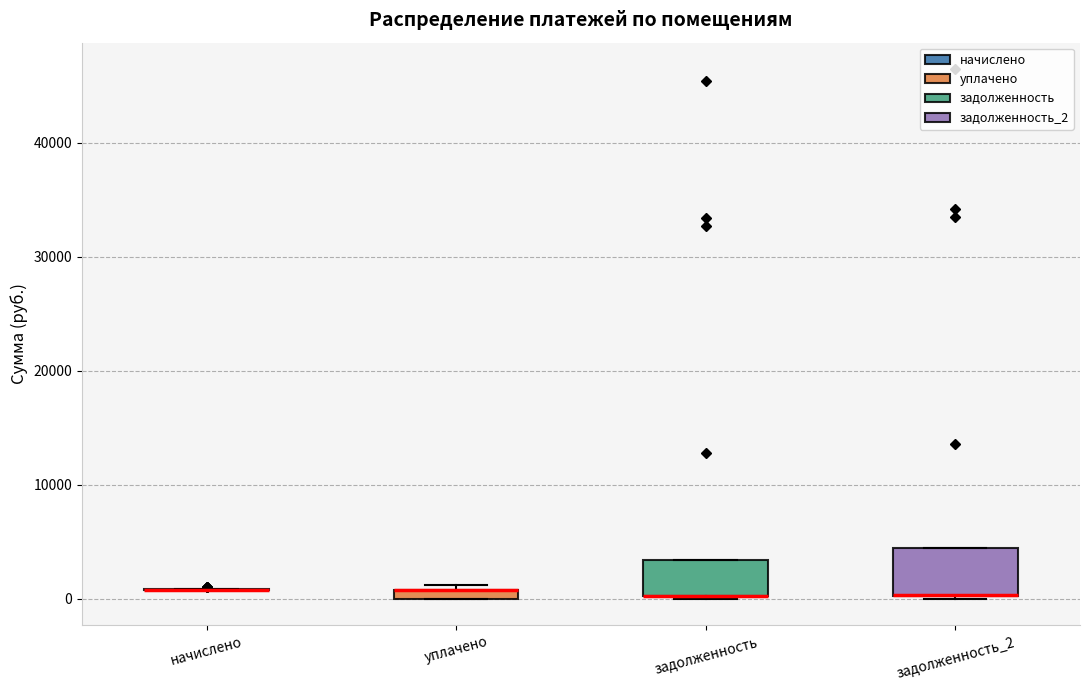

Where is the upper edge of the box for задолженность on the y-axis? The values are not printed on the chart, so give them approximately, as read against the axis.

3000